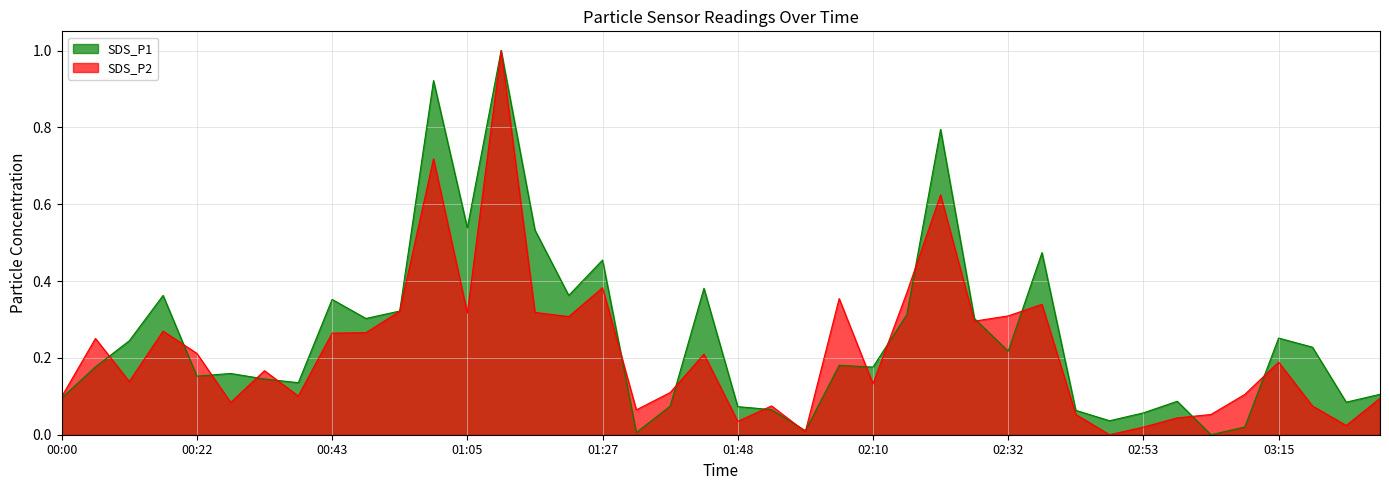

At which category does the chart reach its minimum across all series?

03:04